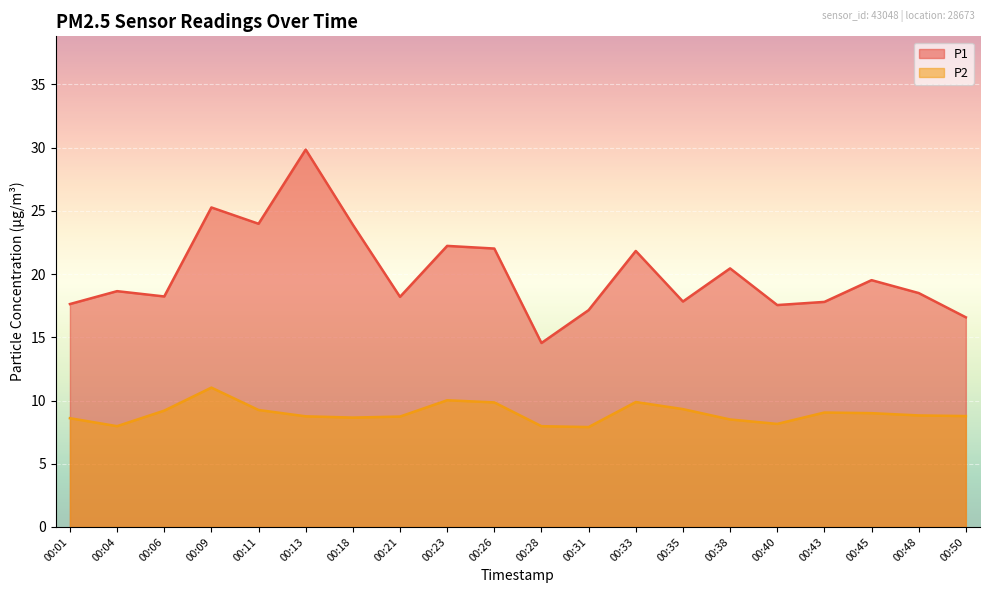

Where does the P1 series first go above 18?

00:04